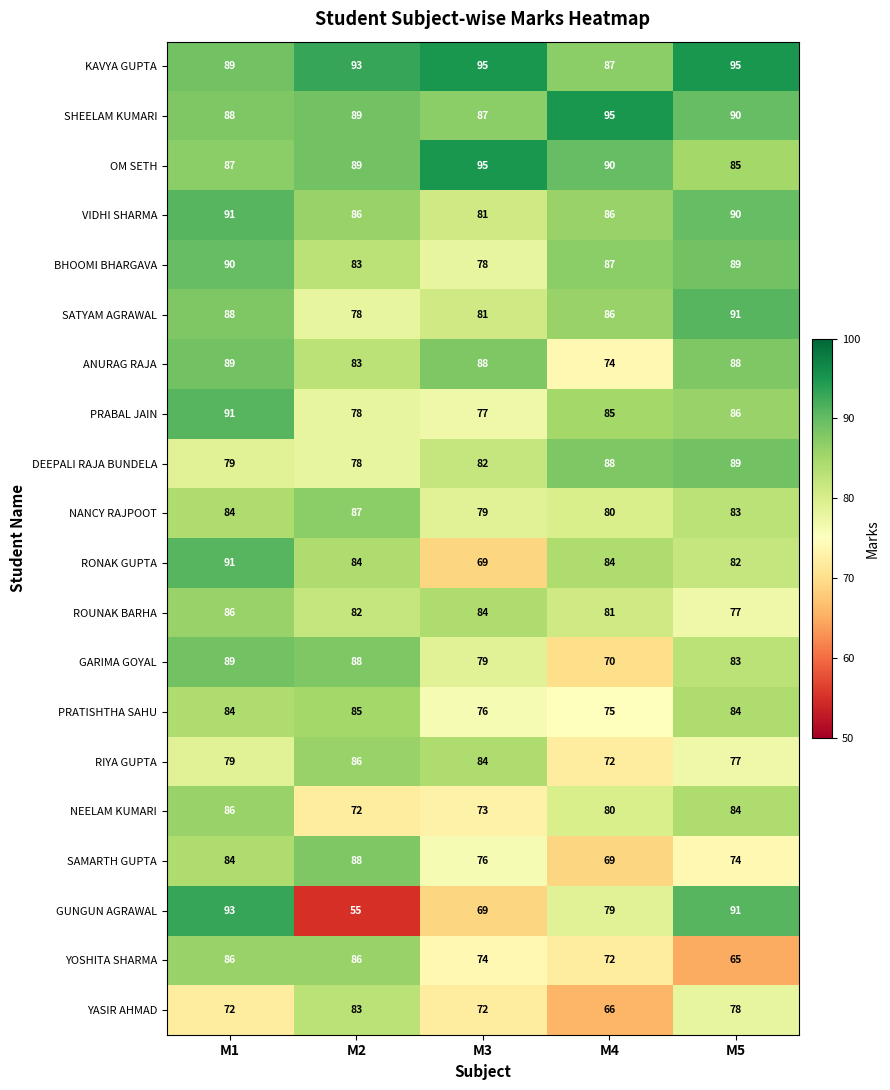

Which series has the largest range (max minus min)?

GUNGUN AGRAWAL